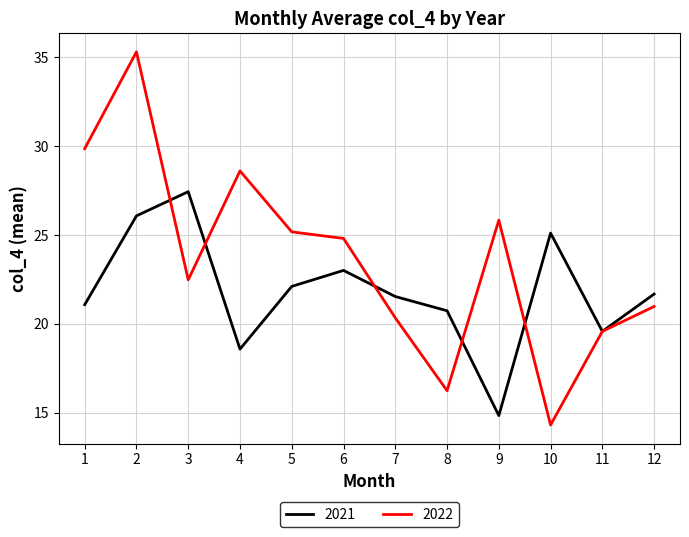

What is the sum of all 2022 values?

283.4